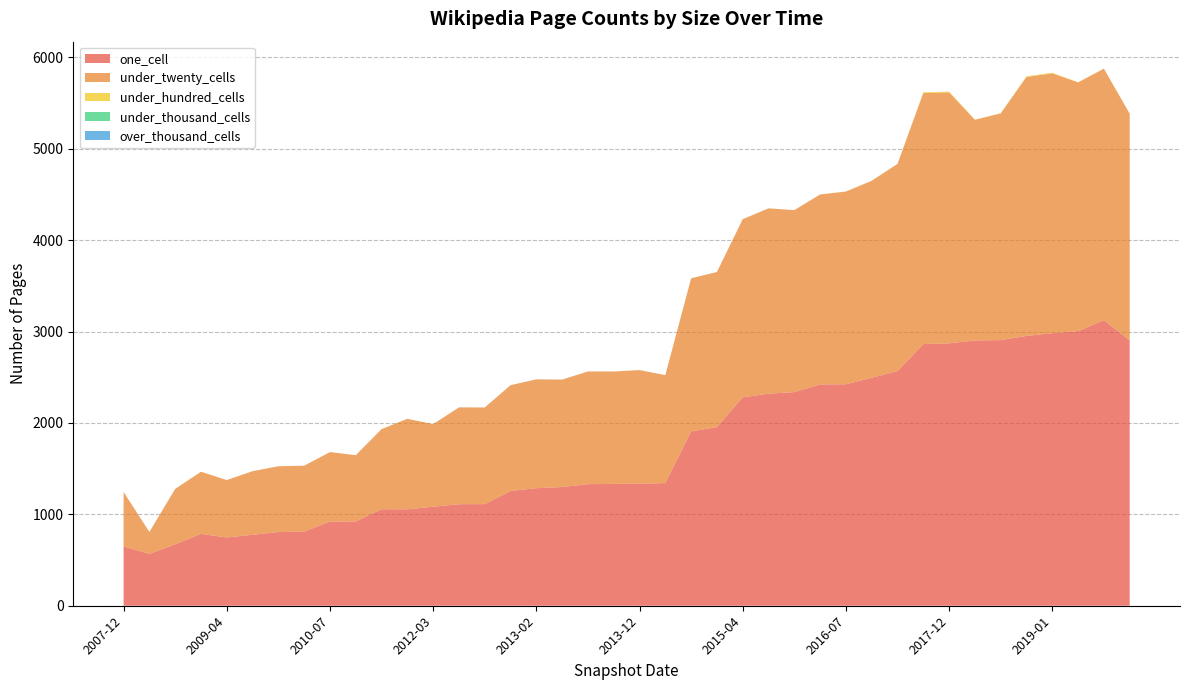

Reading left to right, transcribe all the data shown in this chart.

one_cell: 649	567	672	786	747	776	806	811	921	922	1056	1055	1083	1111	1112	1255	1286	1299	1330	1333	1335	1342	1907	1955	2280	2320	2337	2421	2423	2494	2567	2863	2871	2902	2906	2952	2982	3004	3124	2902
under_twenty_cells: 596	240	606	680	628	696	720	721	760	725	876	990	904	1059	1057	1158	1191	1175	1233	1230	1243	1181	1675	1696	1949	2027	1991	2078	2108	2155	2267	2745	2745	2414	2480	2833	2842	2721	2751	2480
under_hundred_cells: 0	0	0	0	0	0	0	0	0	0	0	0	0	0	0	0	0	0	0	0	0	0	0	0	0	1	0	1	1	1	0	9	9	2	2	7	7	2	2	2
under_thousand_cells: 0	0	0	0	0	0	0	0	0	0	0	0	0	0	0	0	0	0	0	0	0	0	0	0	0	0	0	0	0	0	0	0	0	0	0	0	0	0	0	0
over_thousand_cells: 0	0	0	0	0	0	0	0	0	0	0	0	0	0	0	0	0	0	0	0	0	0	0	0	0	0	0	0	0	0	0	0	0	0	0	0	0	0	0	0